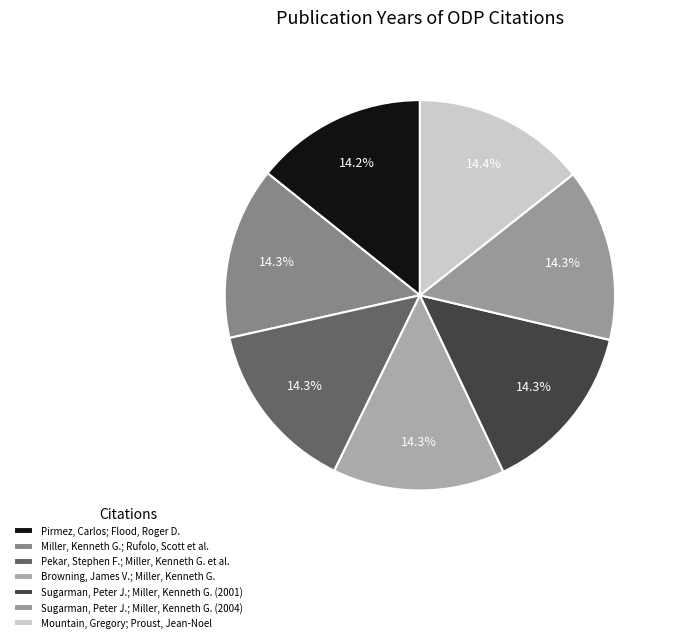

The Pirmez, Carlos; Flood, Roger D. slice represents 14% of the pie. True or false?

True